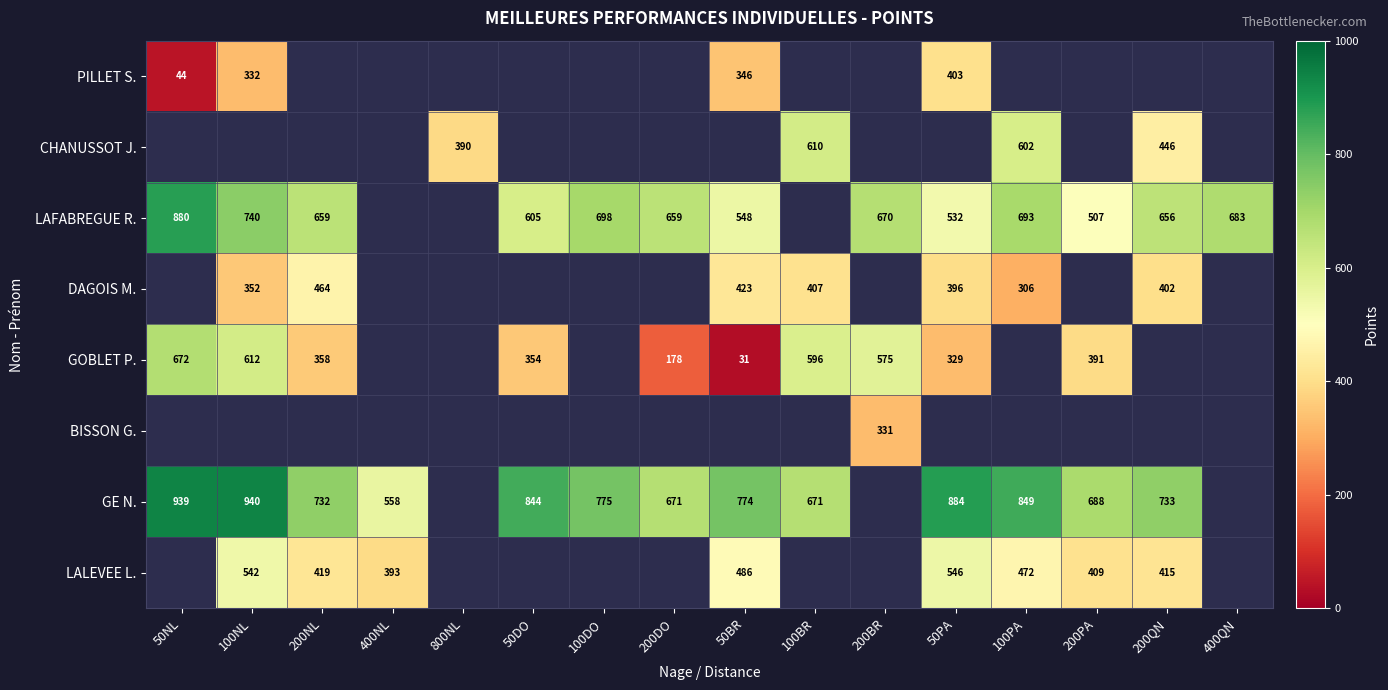

The DAGOIS M. series shows 352 at 100NL. True or false?

True